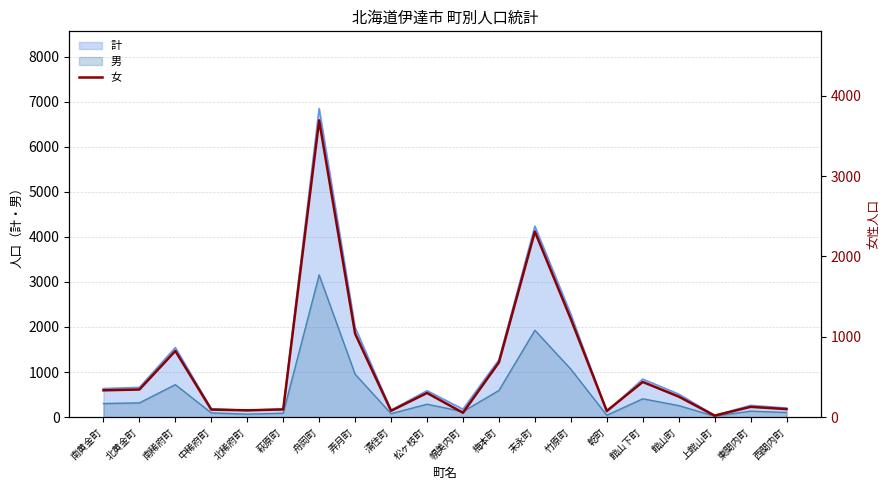

What is the smallest value displayed?

18